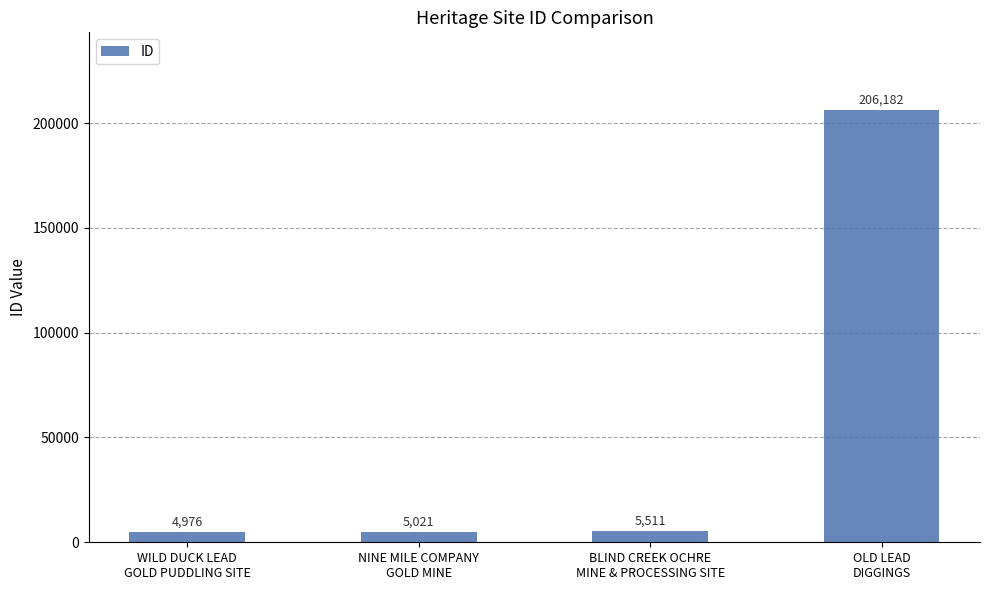

What is the value of the 1st bar from the left?

4976